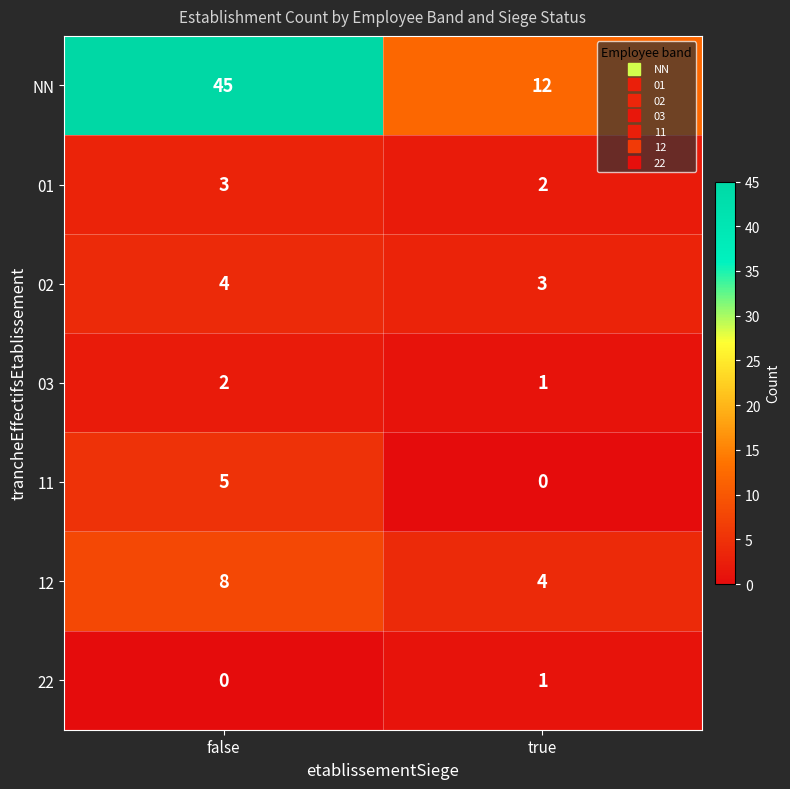

Which series has the largest total across all categories?

NN